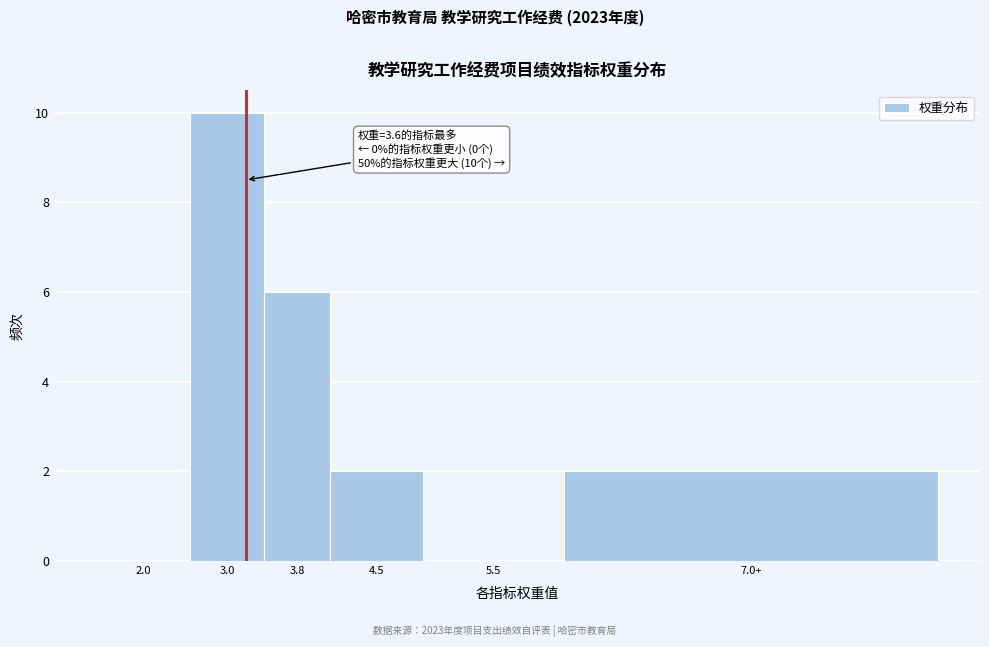

Reading right to left, list all the values displayed in this chart.

7.0+=2	5.5=0	4.5=2	3.8=6	3.0=10	2.0=0